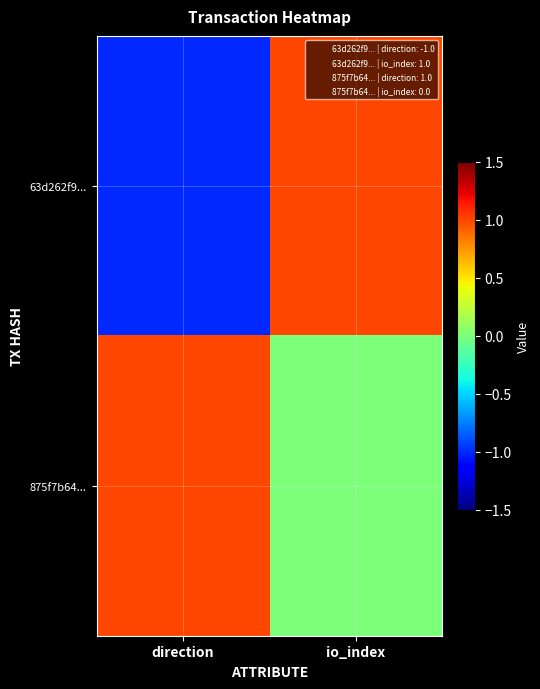

Which label corresponds to the smallest value in the chart?

direction